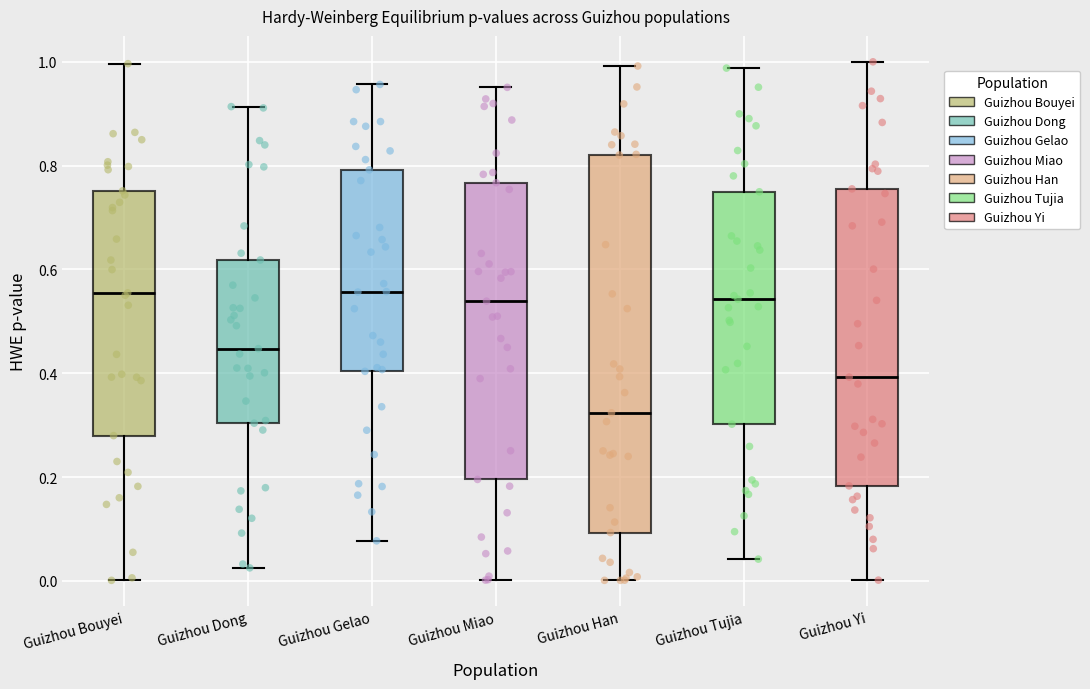

Comparing the boxes themselves (not the whiskers), which one is the tallest?

Guizhou Han